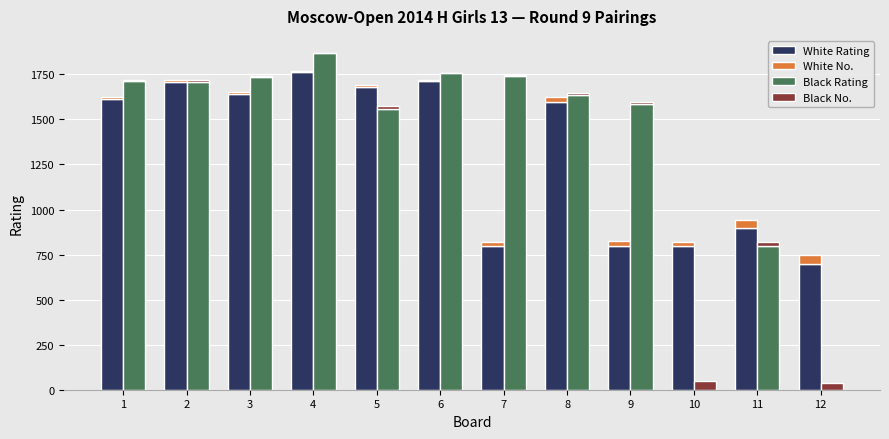

What is the approximate value of White No. at 6?

6